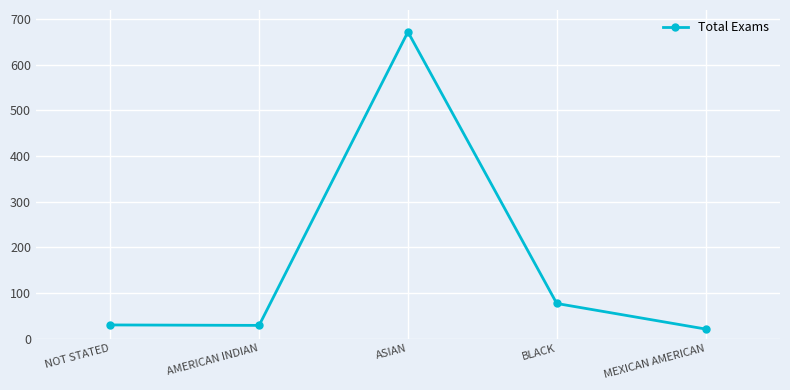

True or false: the data shows 77 at BLACK.

True